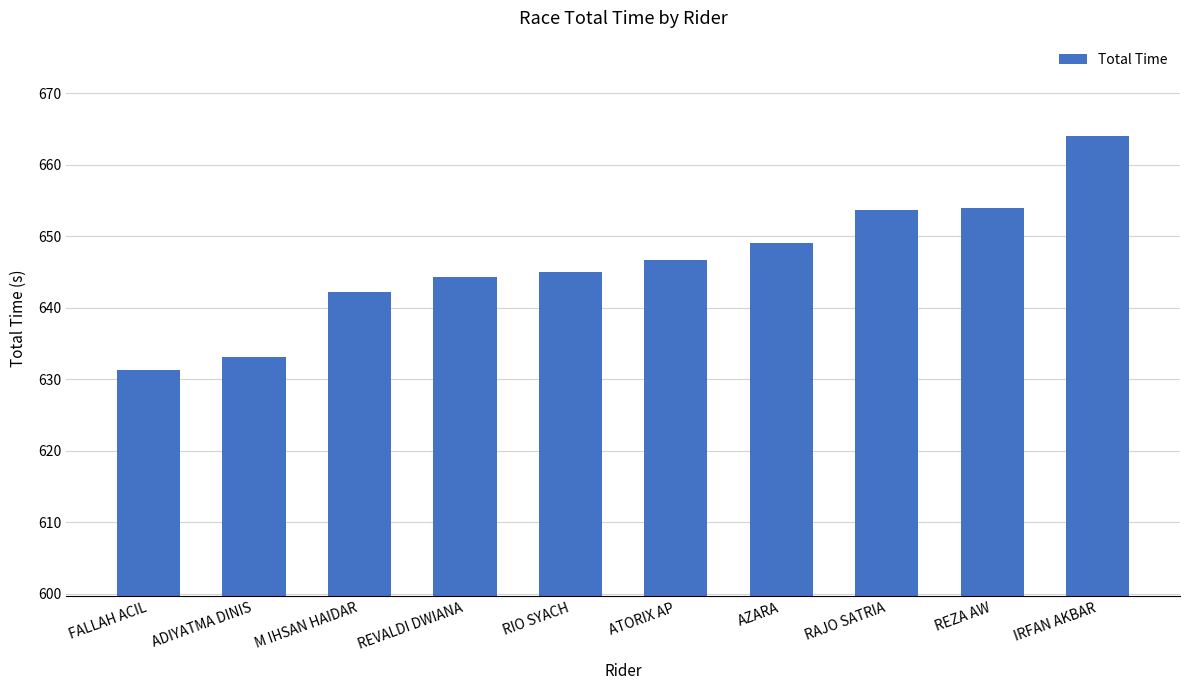

How many data points are less than 646?

5